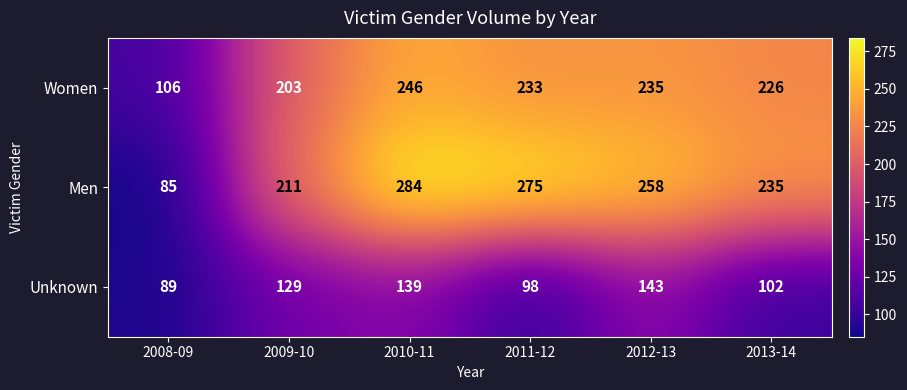

Which category has the highest value across all series?

2010-11